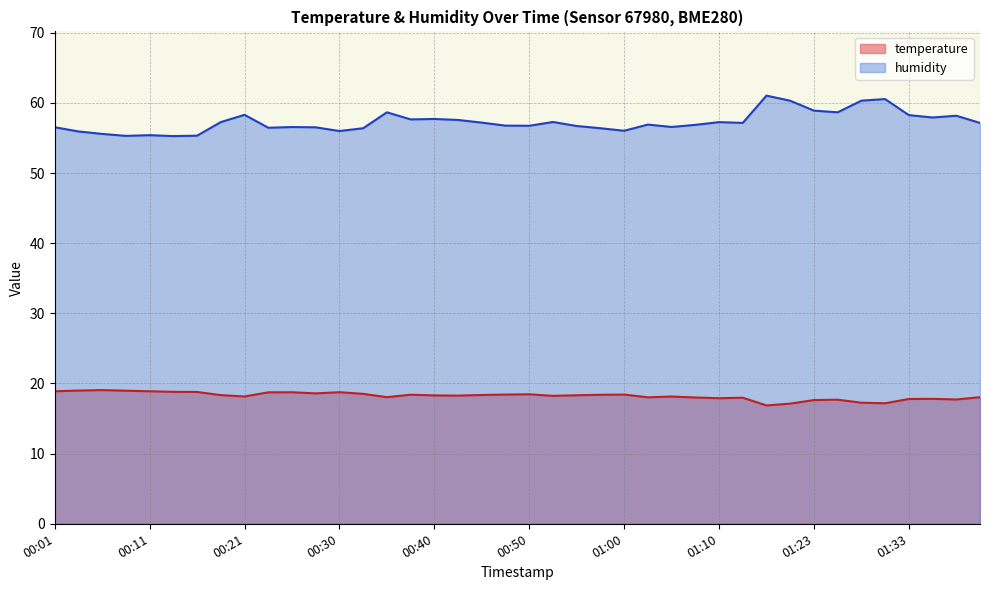

True or false: temperature and humidity intersect in this chart.

False